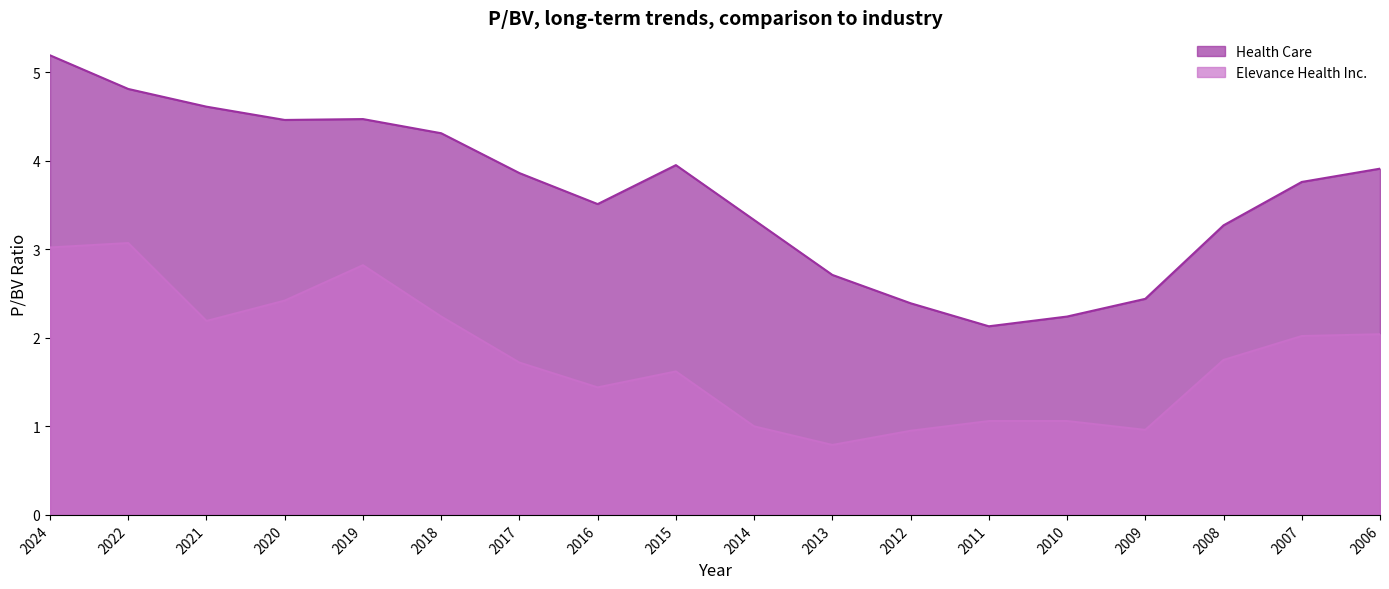

What is the sum of the Health Care values at 2018 and 2010?

6.5